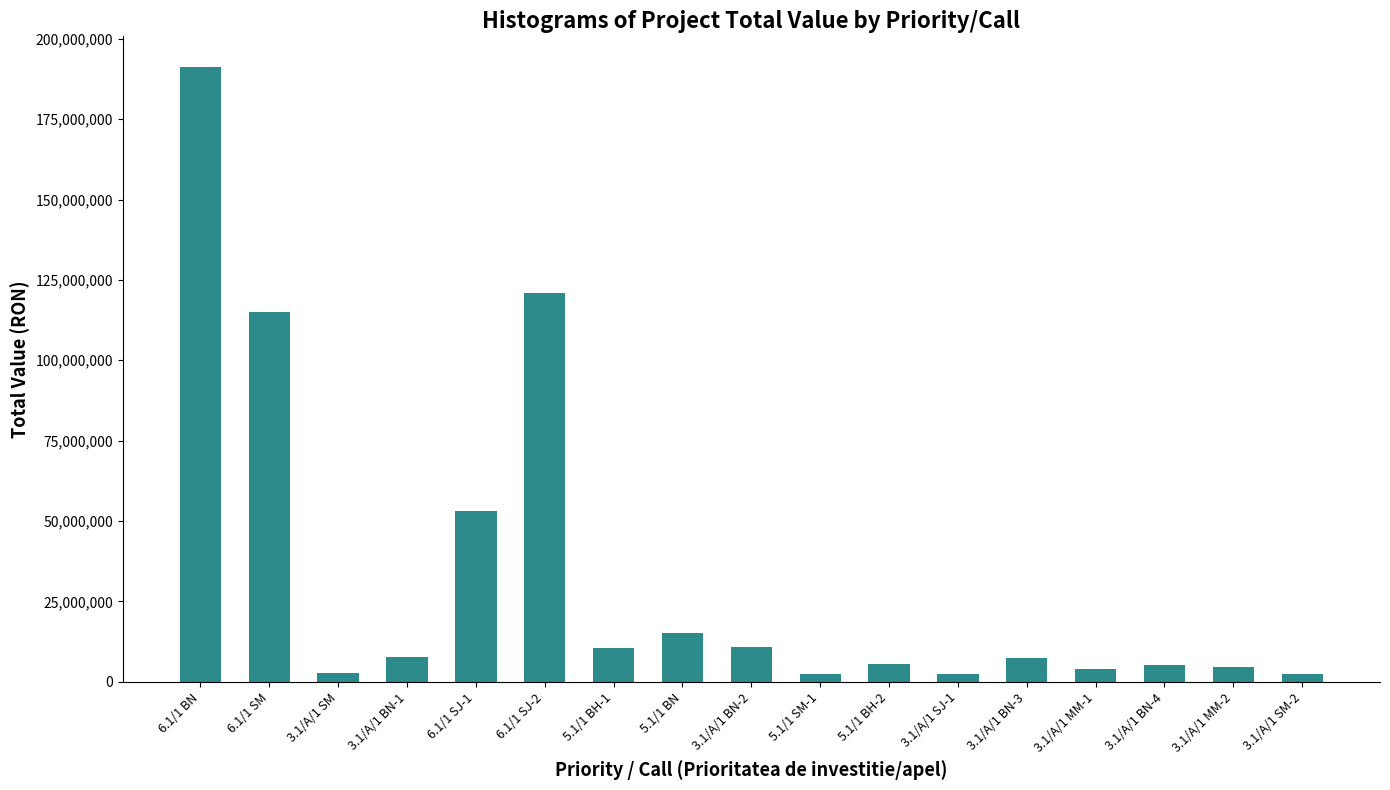

Are the bars horizontal?

No